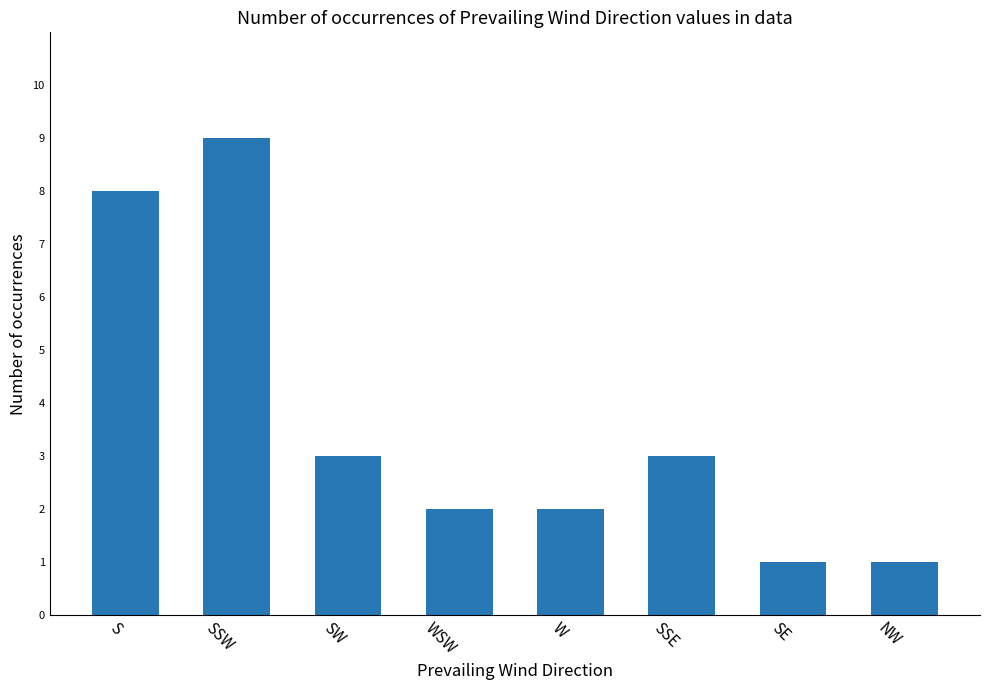

What is the label of the 7th bar from the right?

SSW